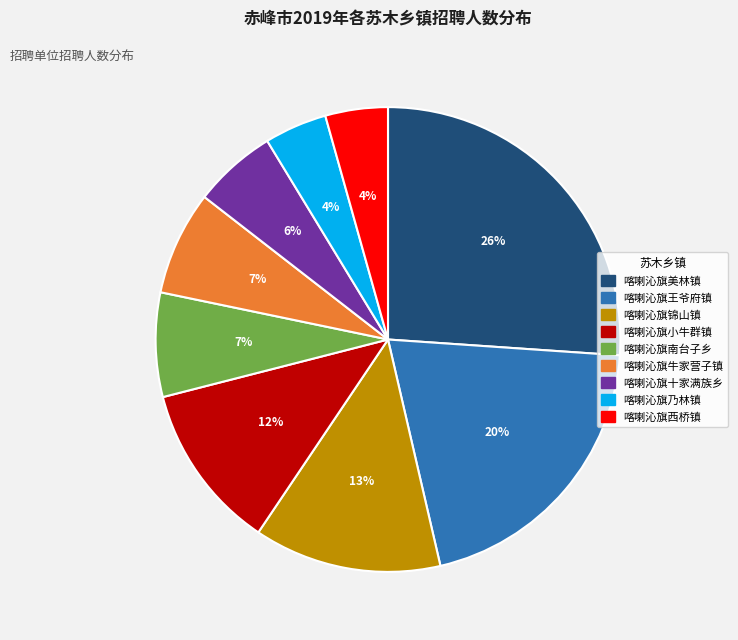

Is it true that 喀喇沁旗乃林镇 is 15% of the pie?

False